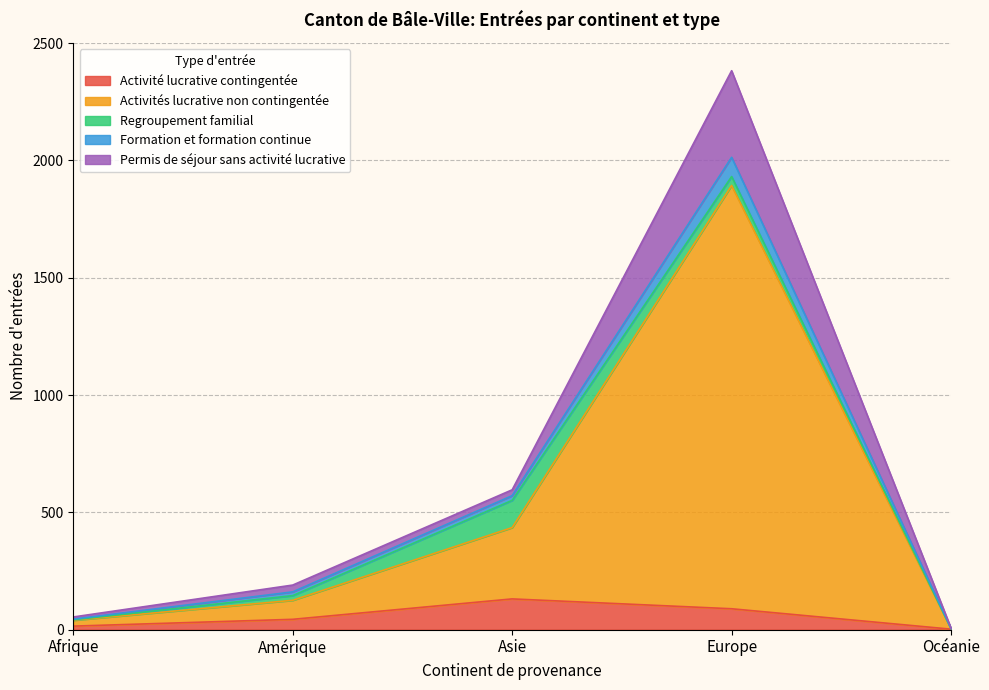

What is the highest value of the Activité lucrative contingentée series?

131